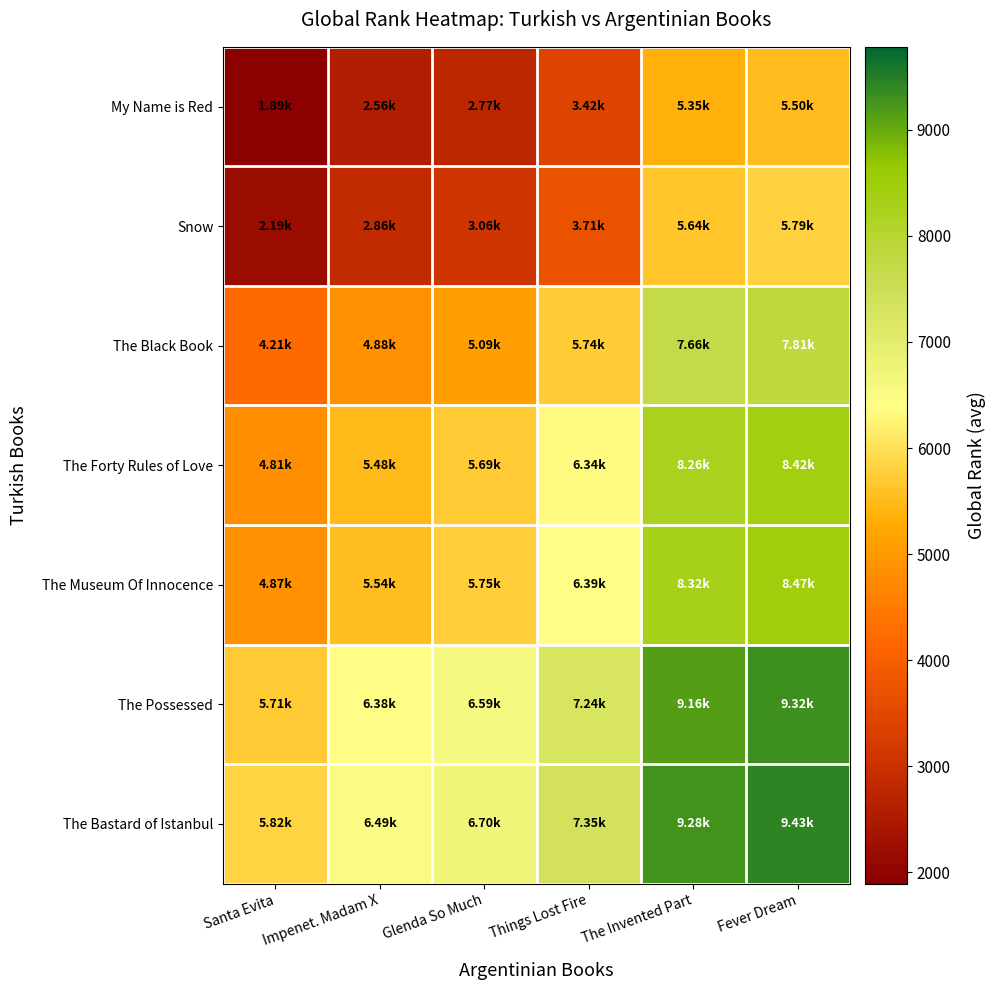

Which series has the widest spread of values?

My Name is Red